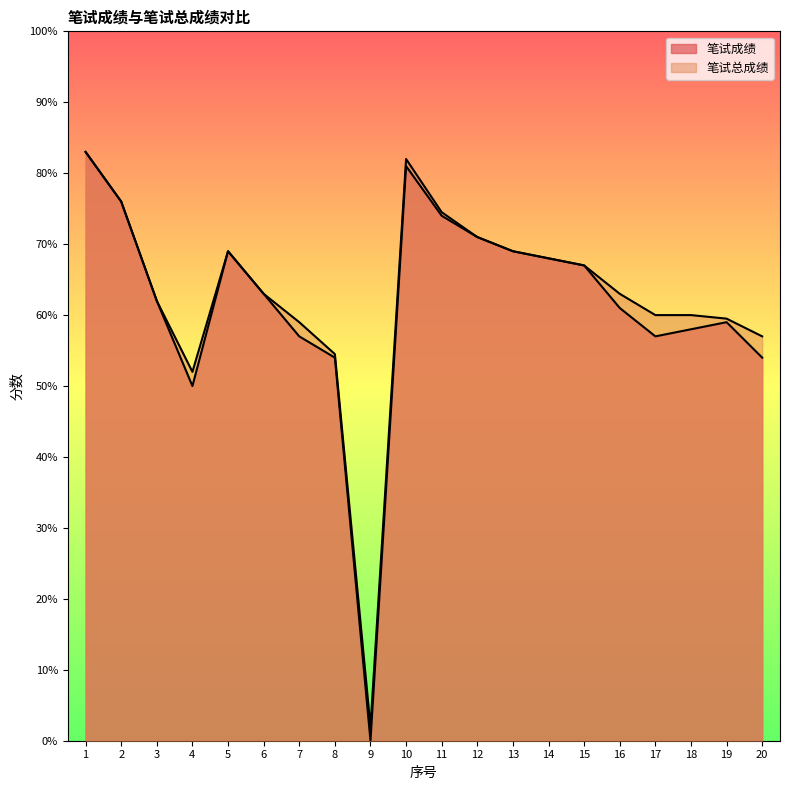

How many data points does each series have?

20